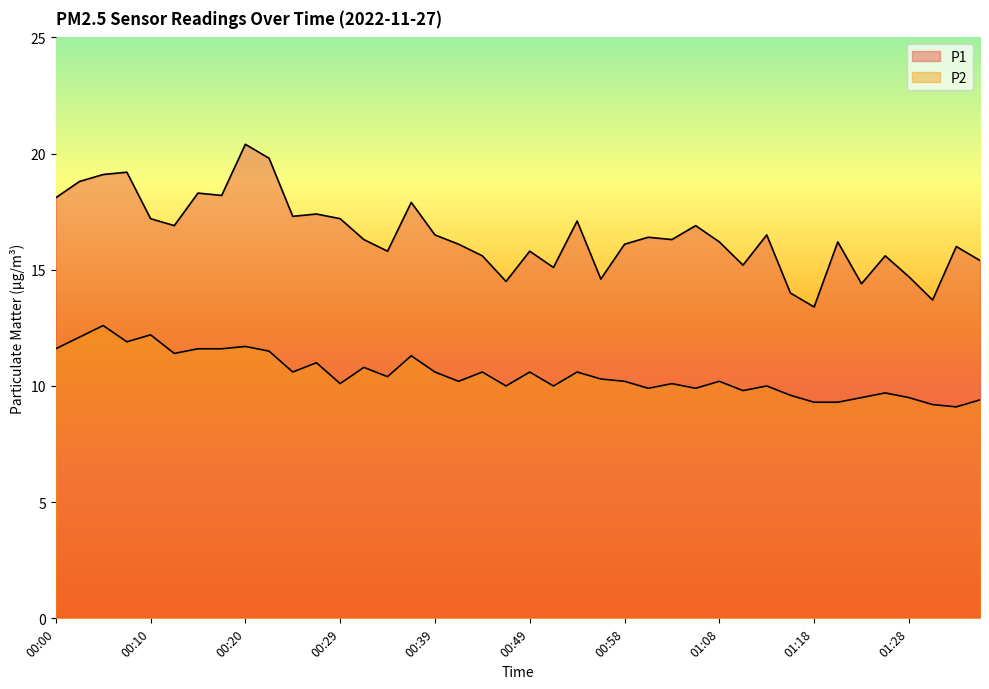

What is the maximum value shown in the chart?

20.4